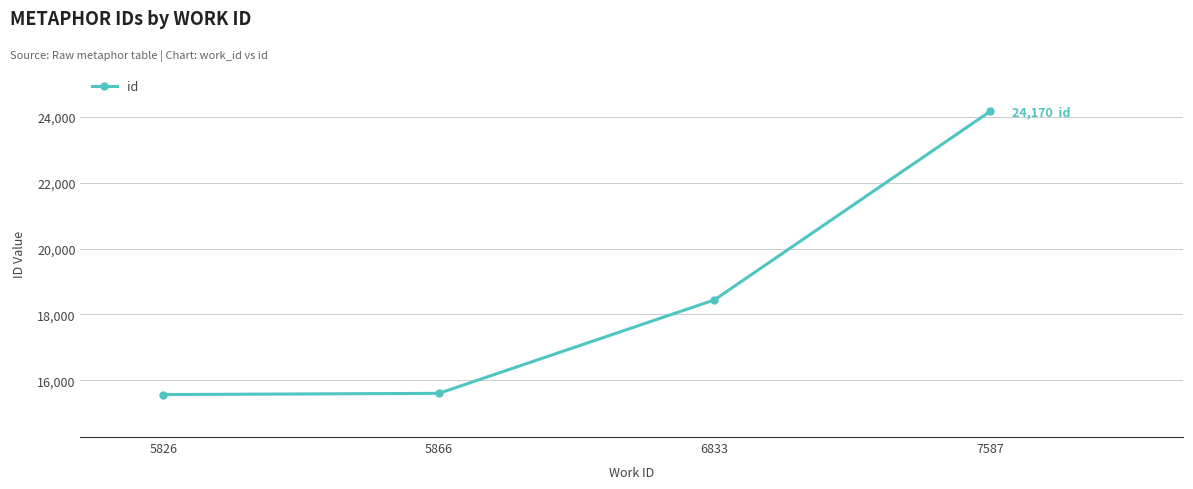

How many distinct data groups are displayed?

1